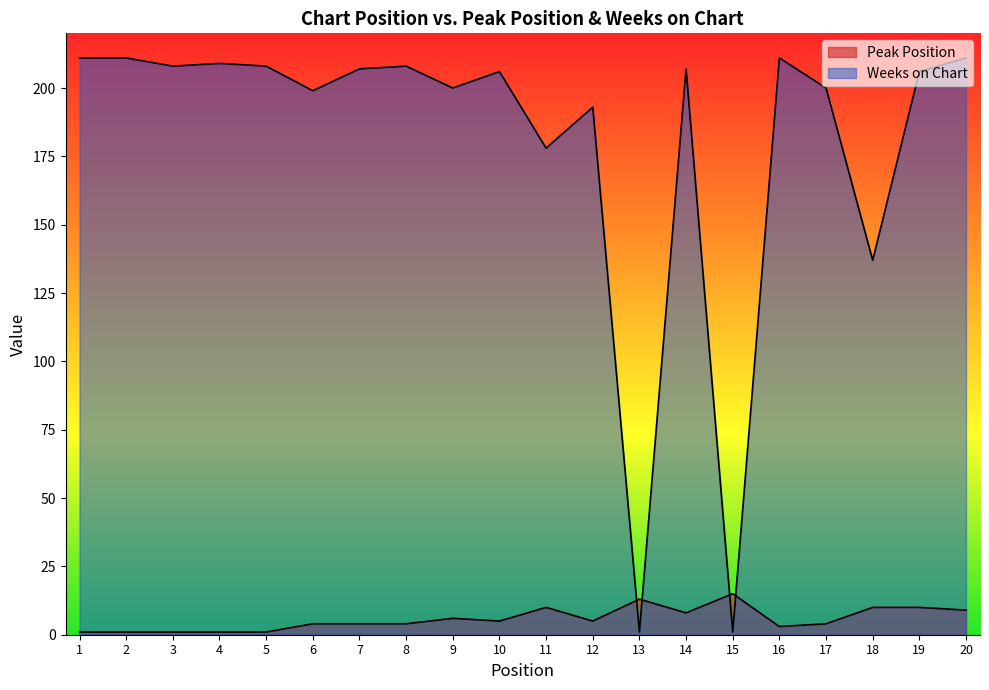

True or false: Weeks on Chart has a value of 200 at 17.

True